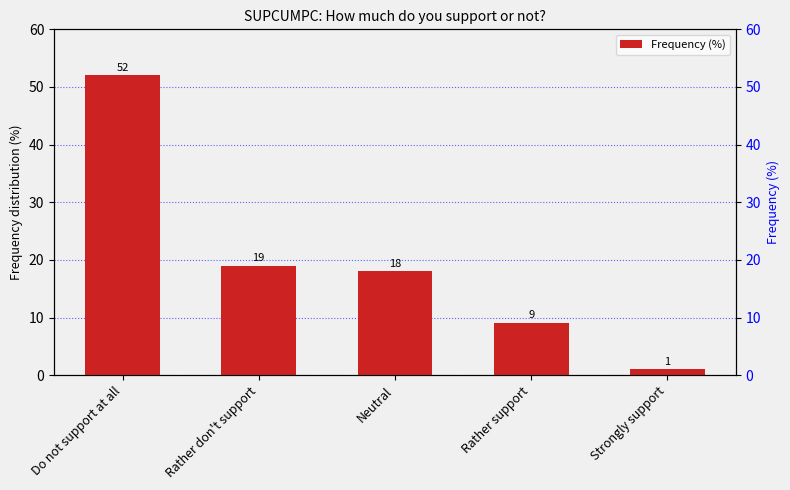

What is the average value?

20